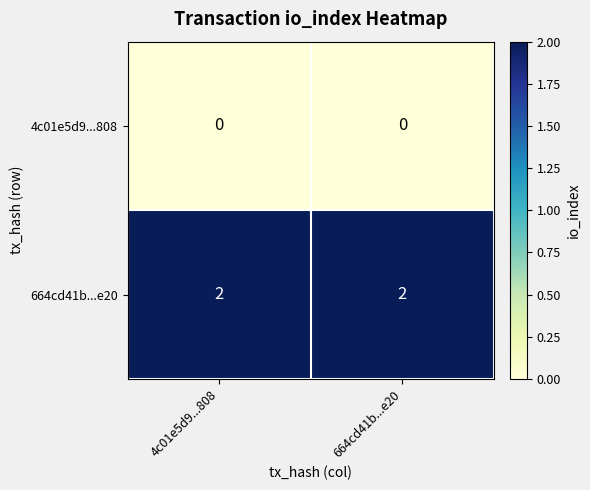

What is the sum of all 664cd41b...e20 values?

4